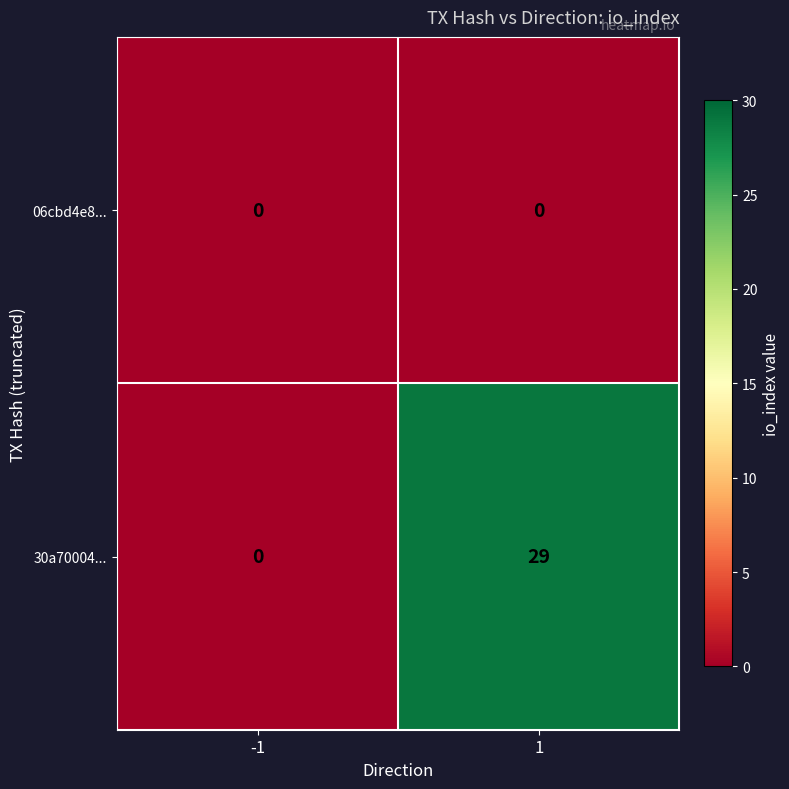

Rank the series at 1 from highest to lowest value.

30a70004..., 06cbd4e8...